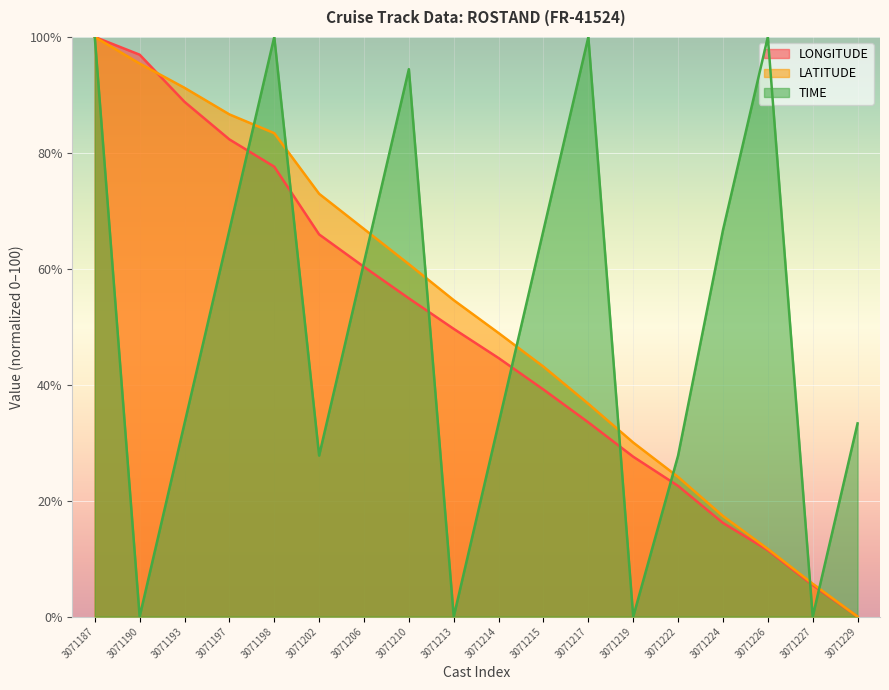

Rank the series at 3071222 from highest to lowest value.

TIME, LATITUDE, LONGITUDE